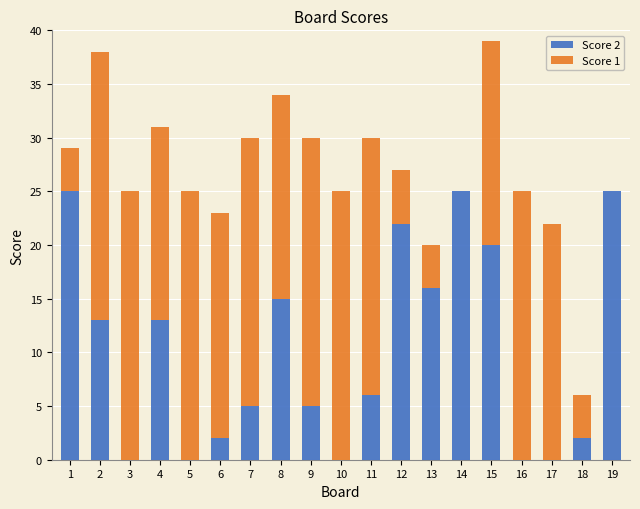

Are the bars horizontal?

No